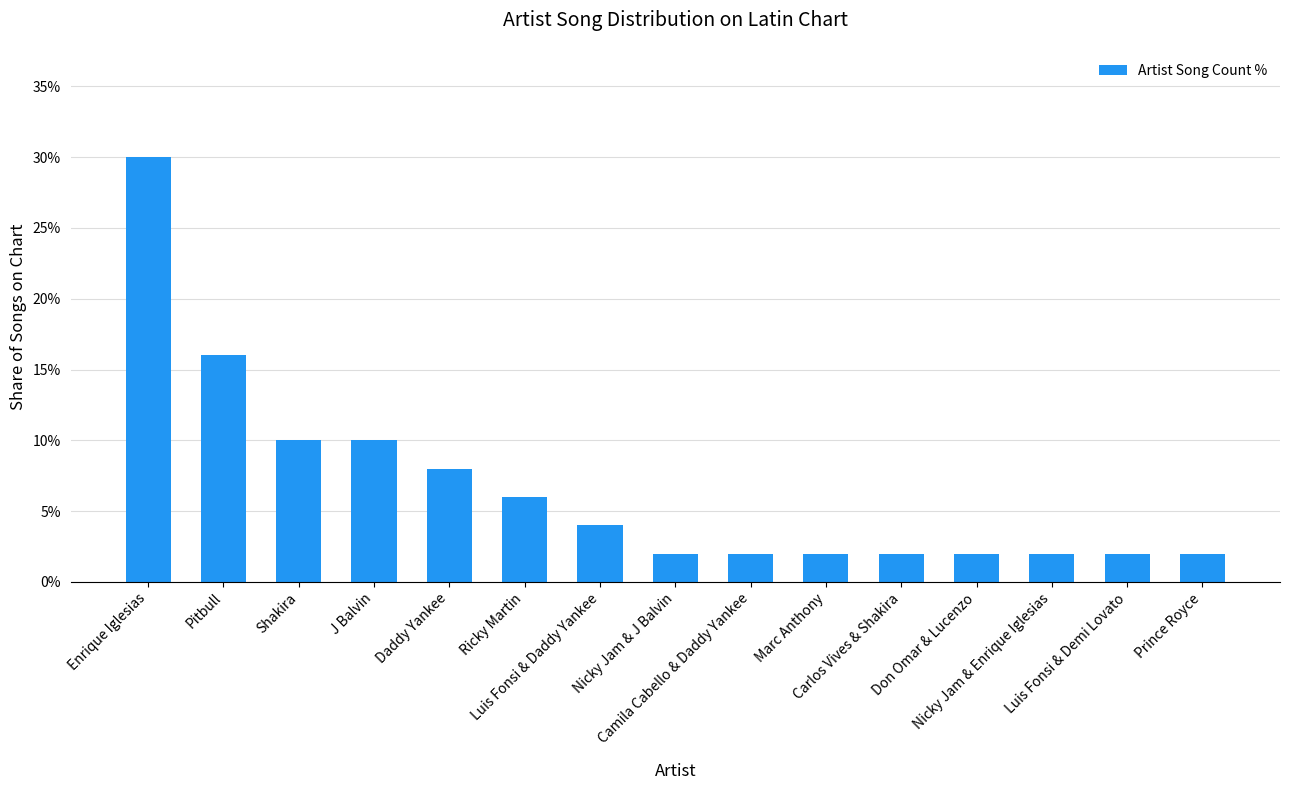

Are the bars horizontal?

No